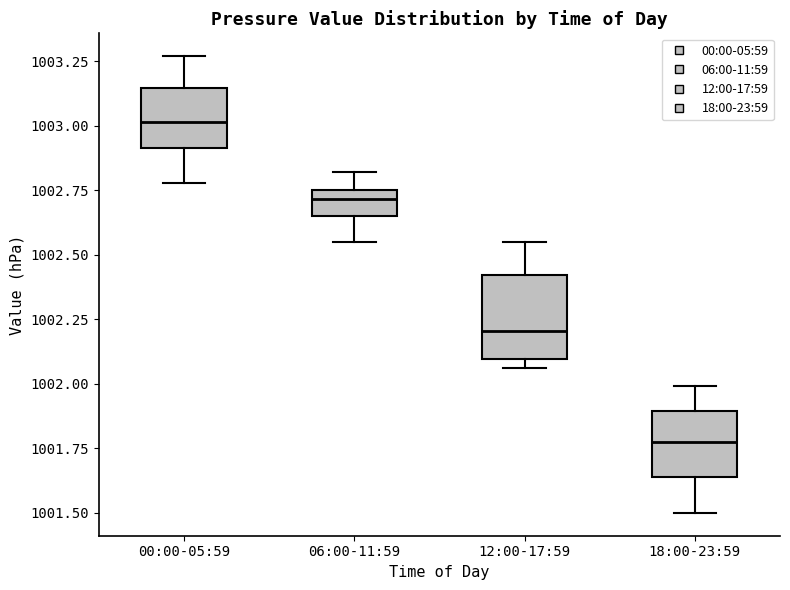

Where does the lower whisker of the box for 00:00-05:59 end on the y-axis? The values are not printed on the chart, so give them approximately, as read against the axis.

1002.80